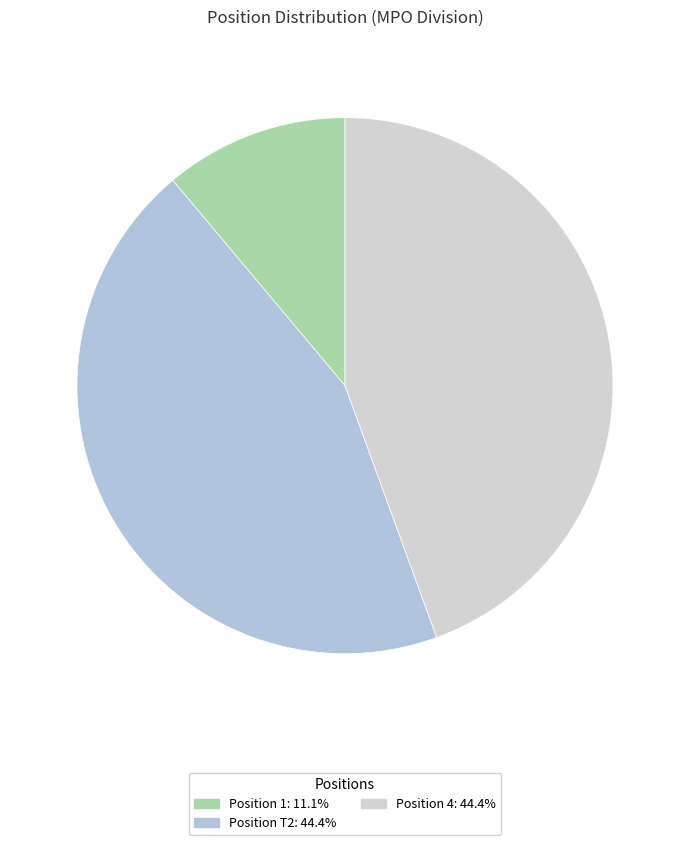

How many segments does this pie chart have?

3